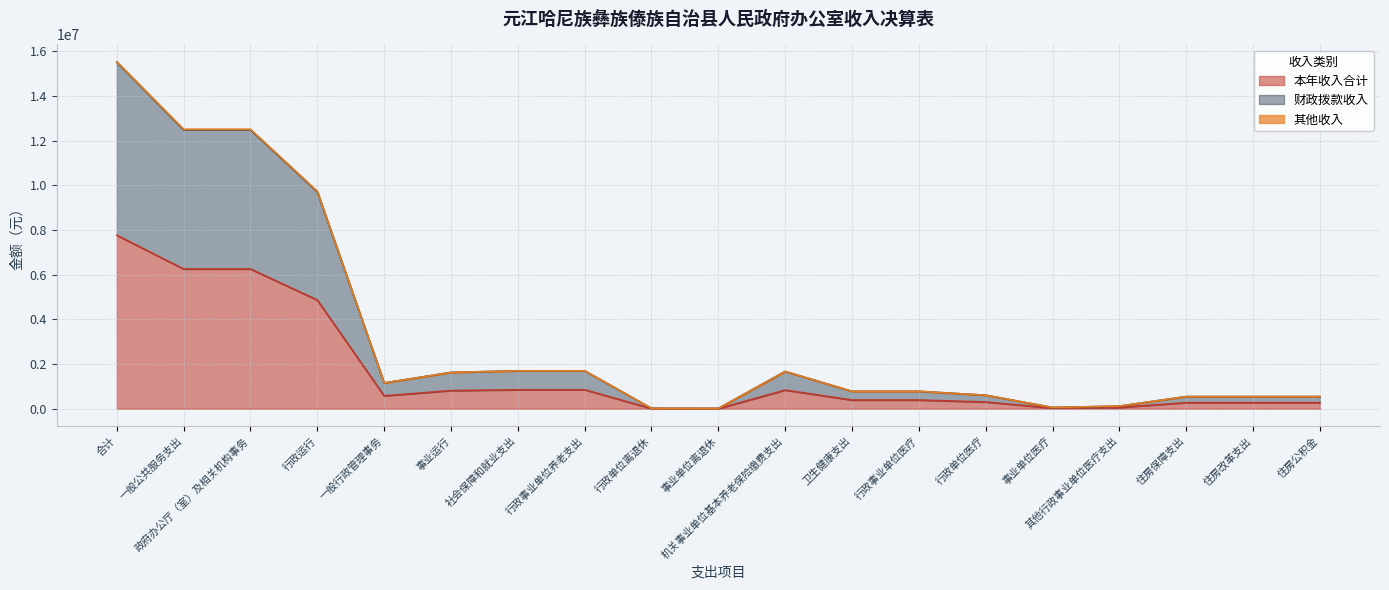

What is the total value across all series at 一般行政管理事务?

1154258.2